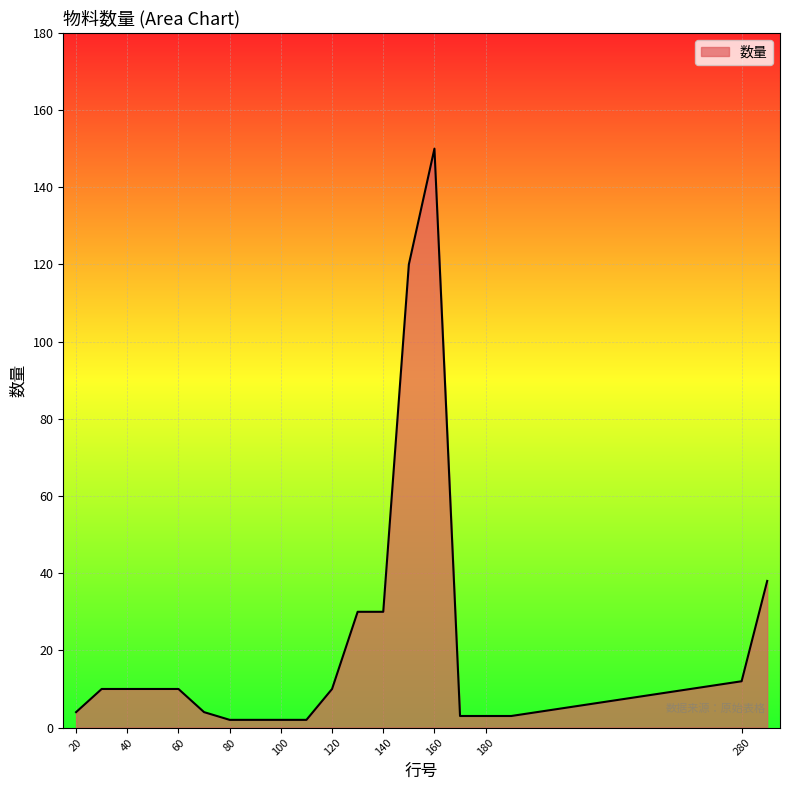

What is the maximum value shown in the chart?

150